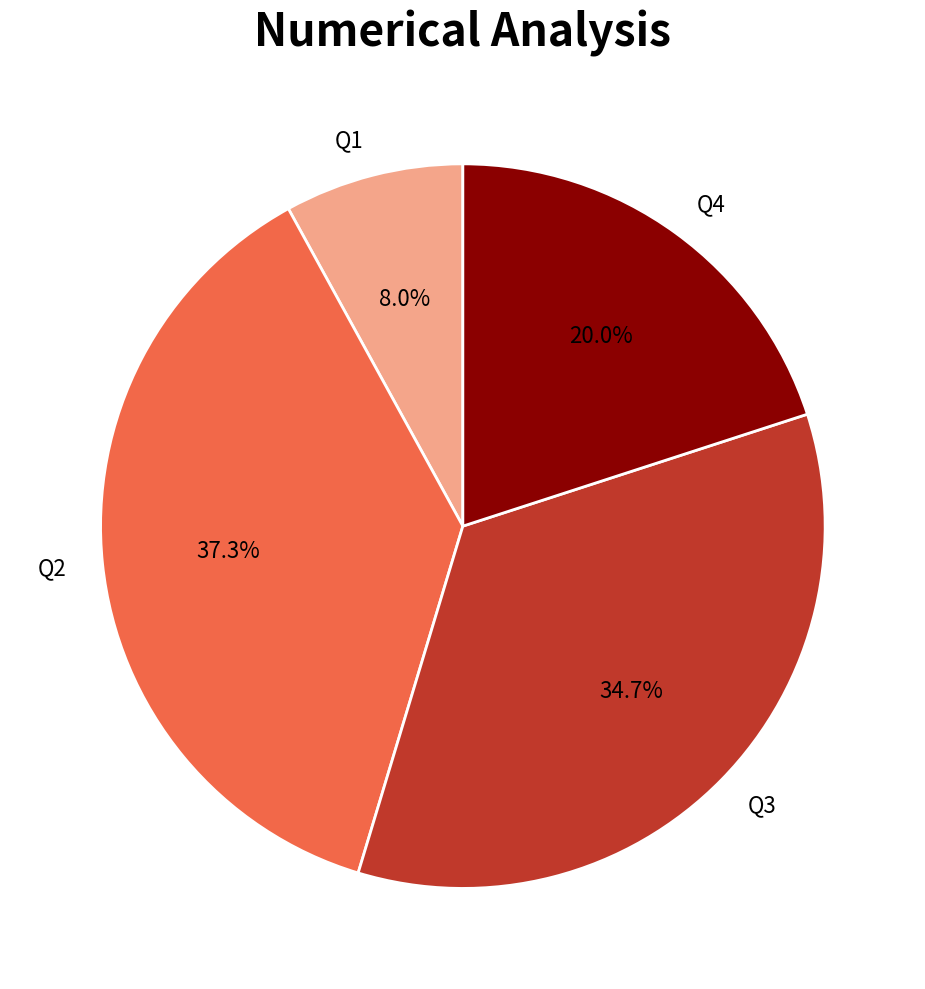

The Q2 slice represents 37% of the pie. True or false?

True